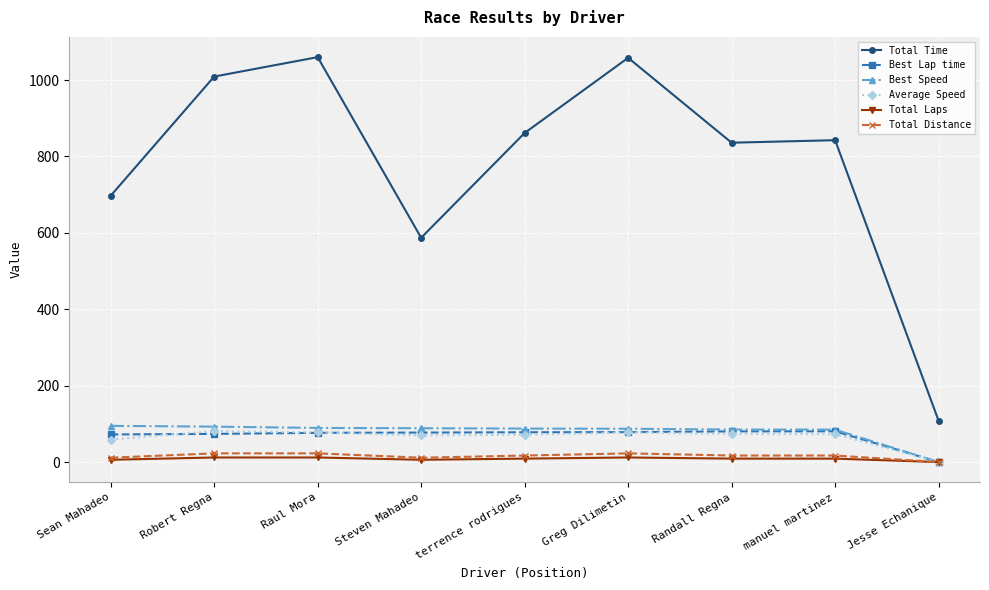

The Average Speed series shows 29.0 at terrence rodrigues. True or false?

False